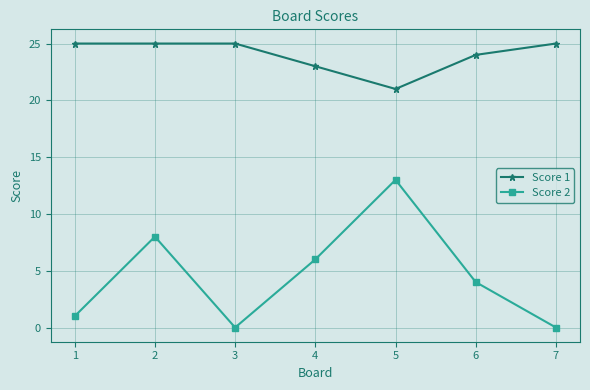

True or false: Score 1 and Score 2 cross at least once.

False